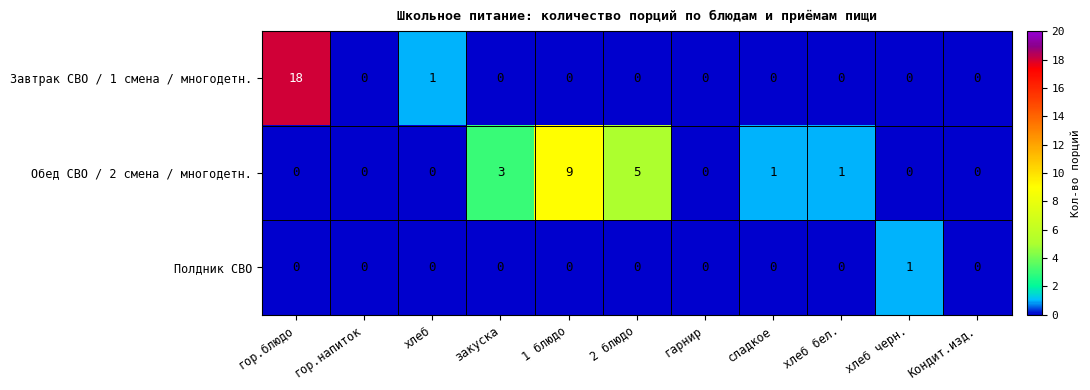

The Полдник СВО series shows -1 at гор.блюдо. True or false?

False